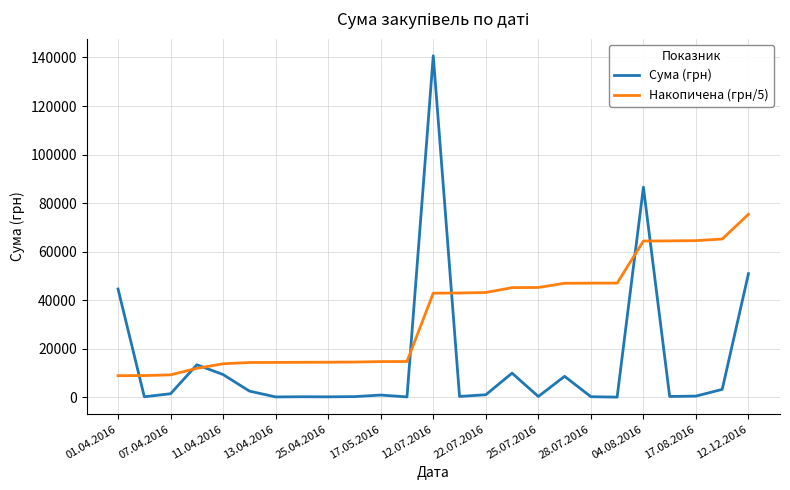

Which series has the largest range (max minus min)?

Сума (грн)